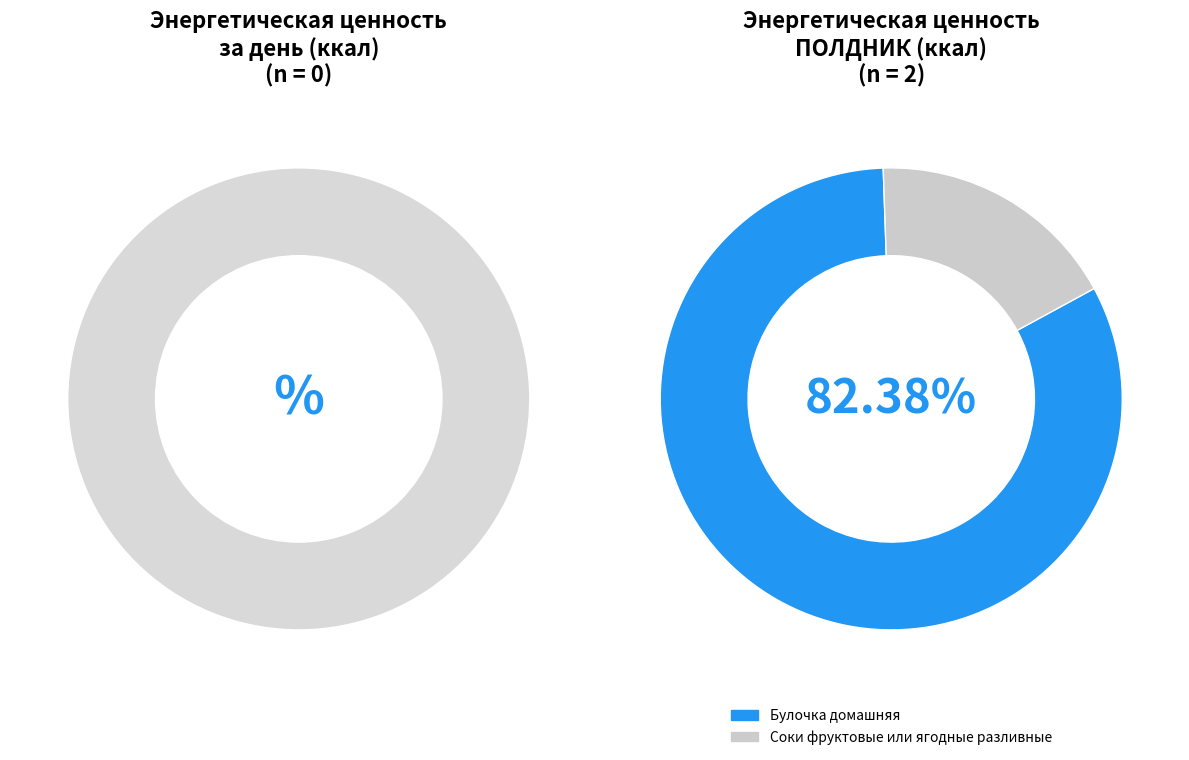

To the nearest percent, what is the combined percentage of Булочка домашняя and Соки фруктовые или ягодные разливные?

100%